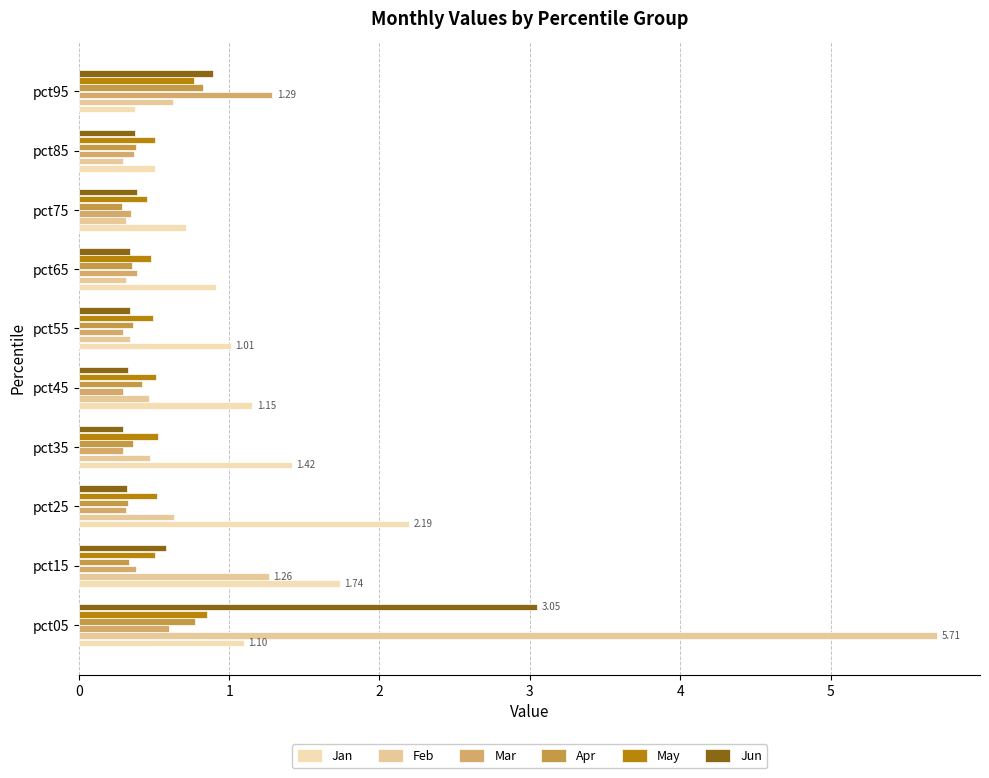

How many series are shown in this chart?

6